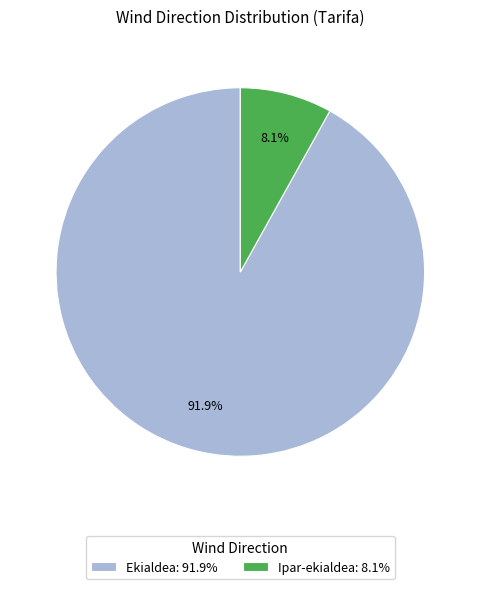

How many slices are in this pie chart?

2